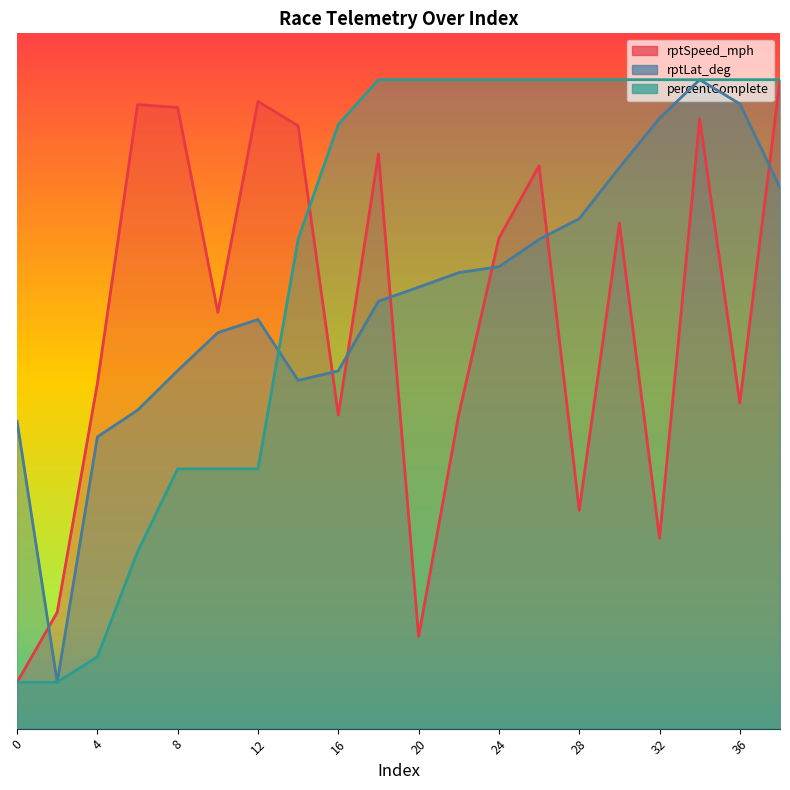

How many data points in rptSpeed_mph are less than 10?

10